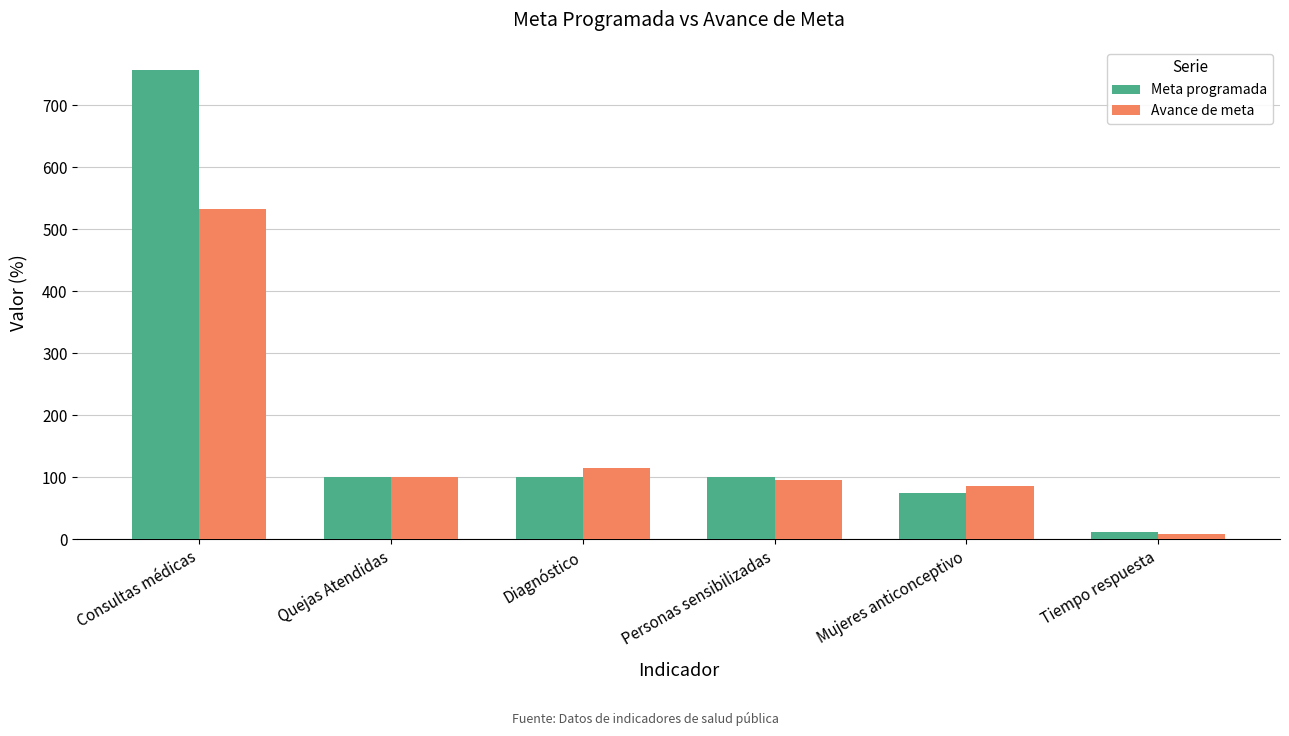

What is the maximum value shown in the chart?

756.0